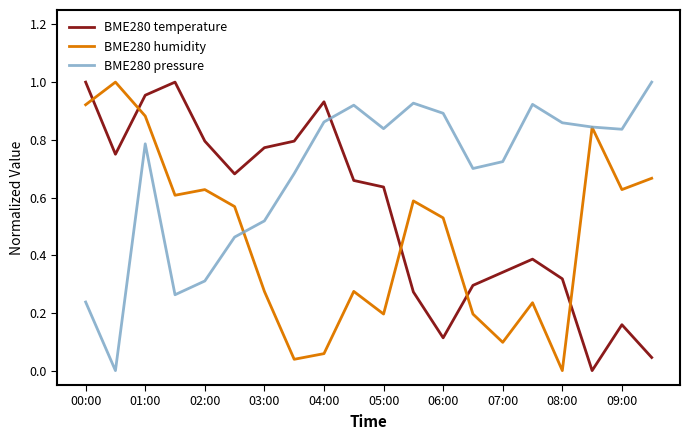

After their last crossing, which series has the higher values: BME280 temperature or BME280 humidity?

BME280 humidity